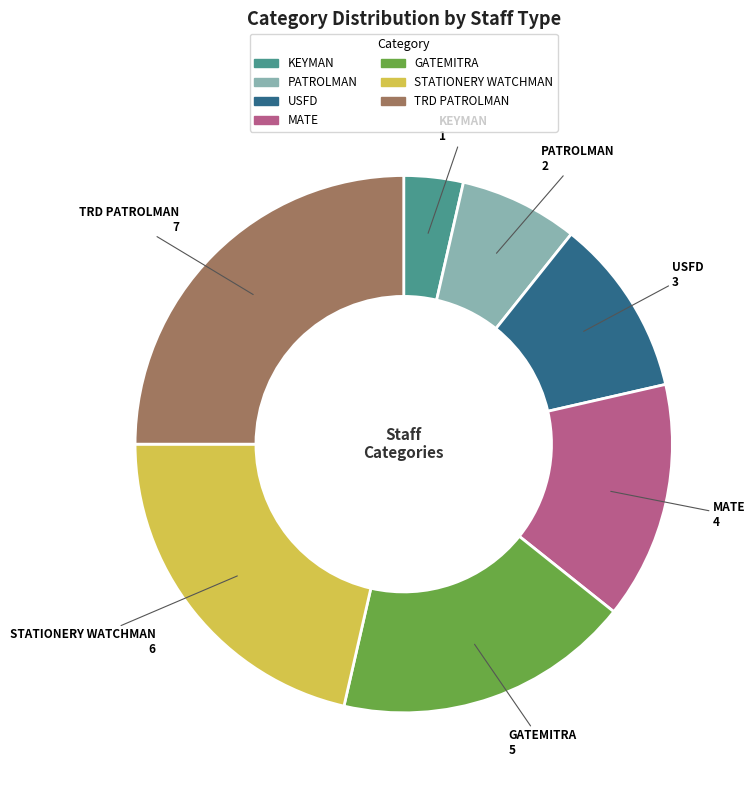

What is the smallest slice in the pie chart?

KEYMAN